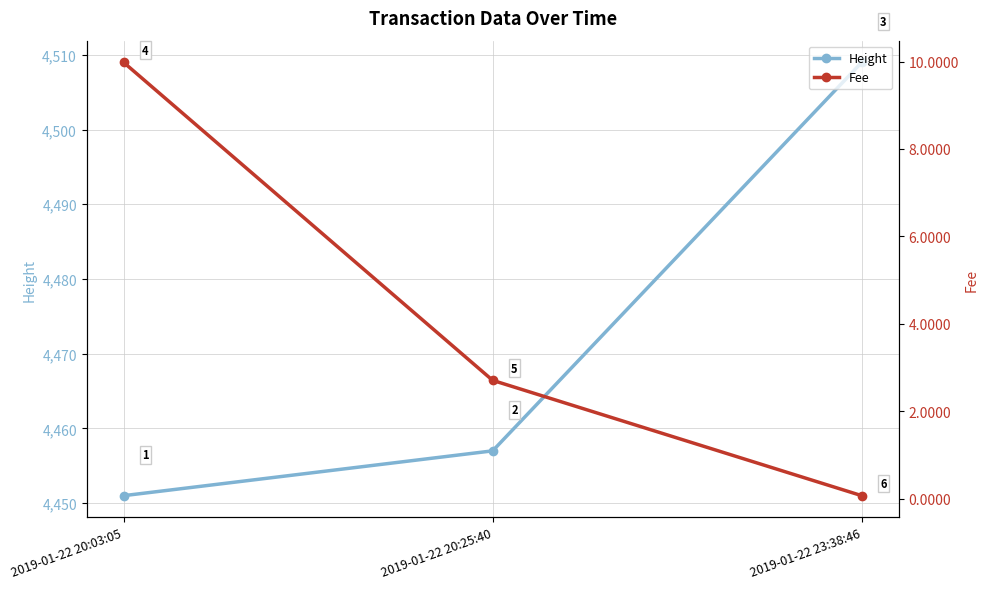

What is the label of the 3rd point from the right?

2019-01-22 20:03:05